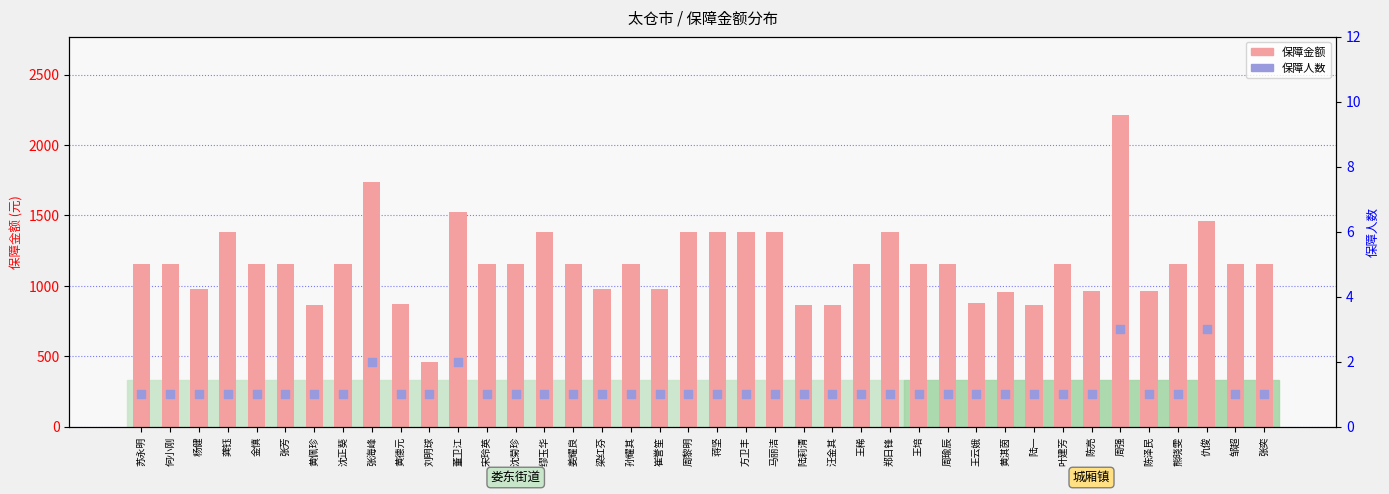

At how many categories does at least one series exceed 1037?

27